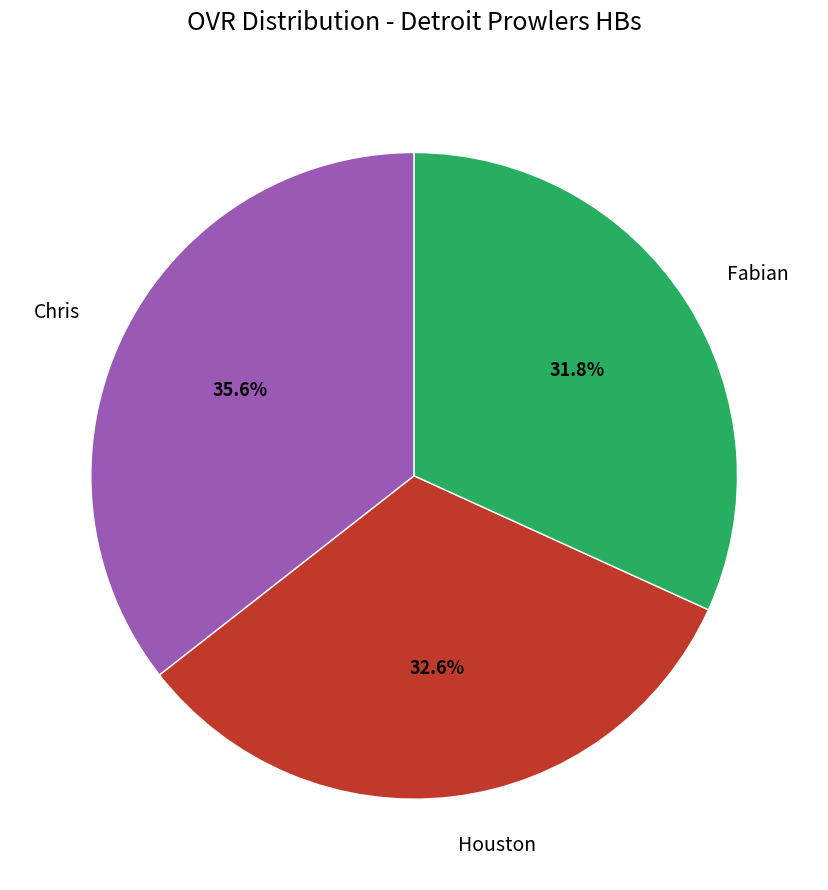

What percentage is the Houston slice, to the nearest percent?

33%